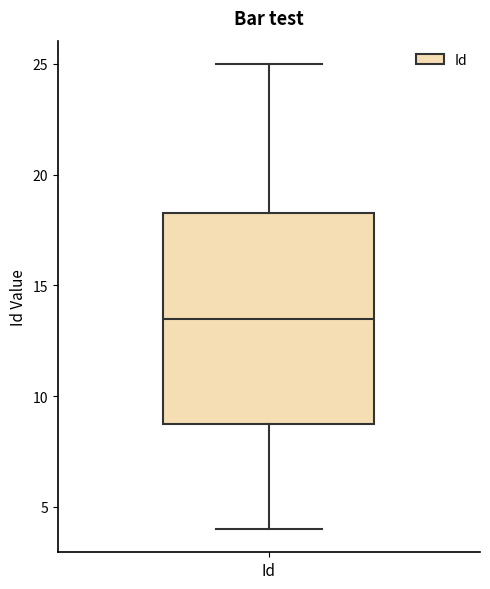

Where is the lower edge of the box for Id on the y-axis? The values are not printed on the chart, so give them approximately, as read against the axis.

9.0